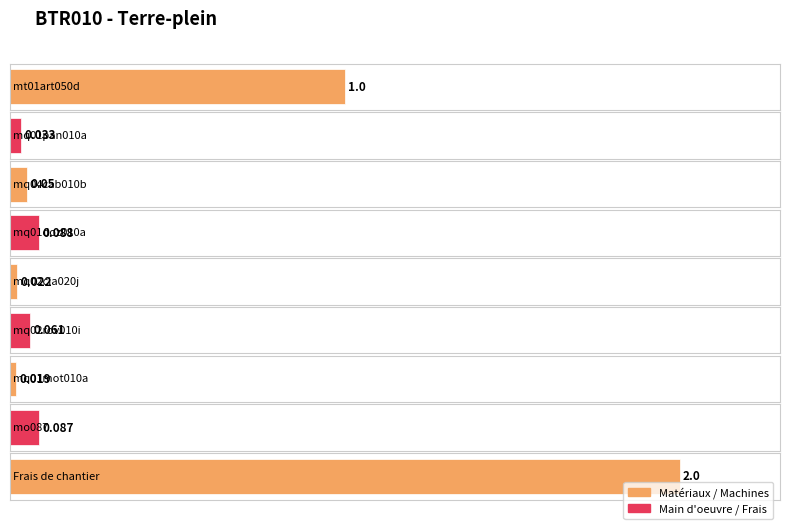

List the labels in order of value, largest first.

Frais de chantier, mt01art050d, mq01doz010a, mo087, mq02rov010i, mq04cab010b, mq01pan010a, mq02cia020j, mq01mot010a